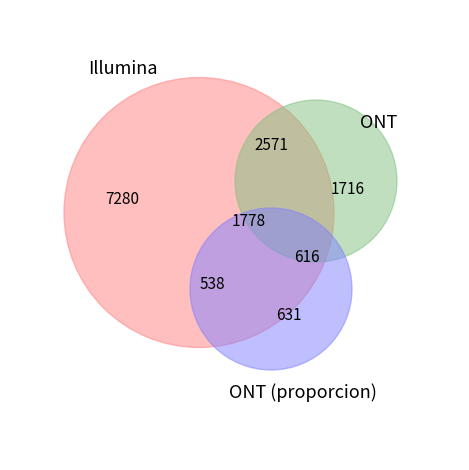

Which has a higher value, 6 or 8?

8